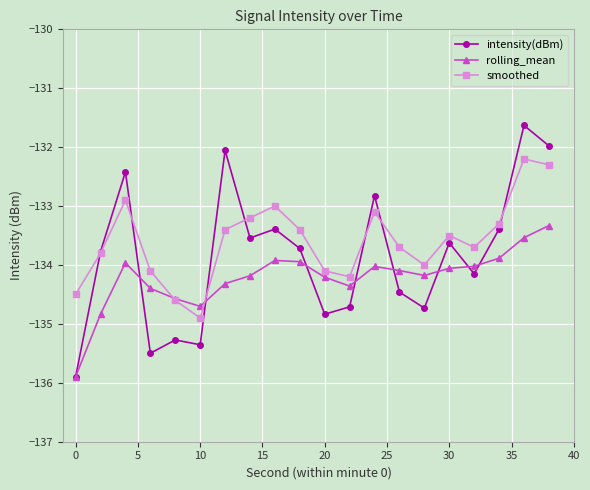

How many lines are shown in the chart?

3